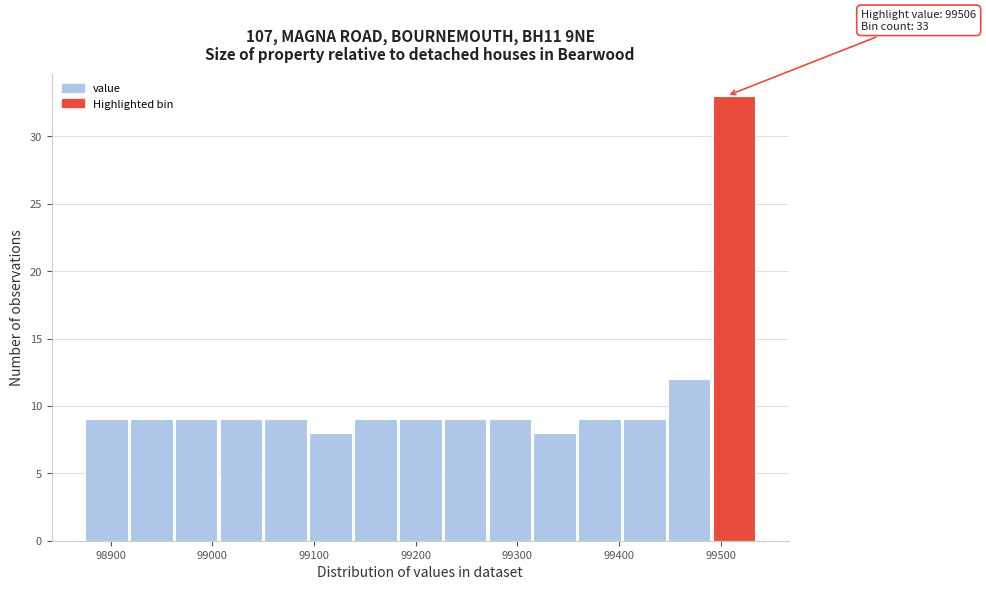

Which range on the x-axis has the tallest bar?

99490 to 99540